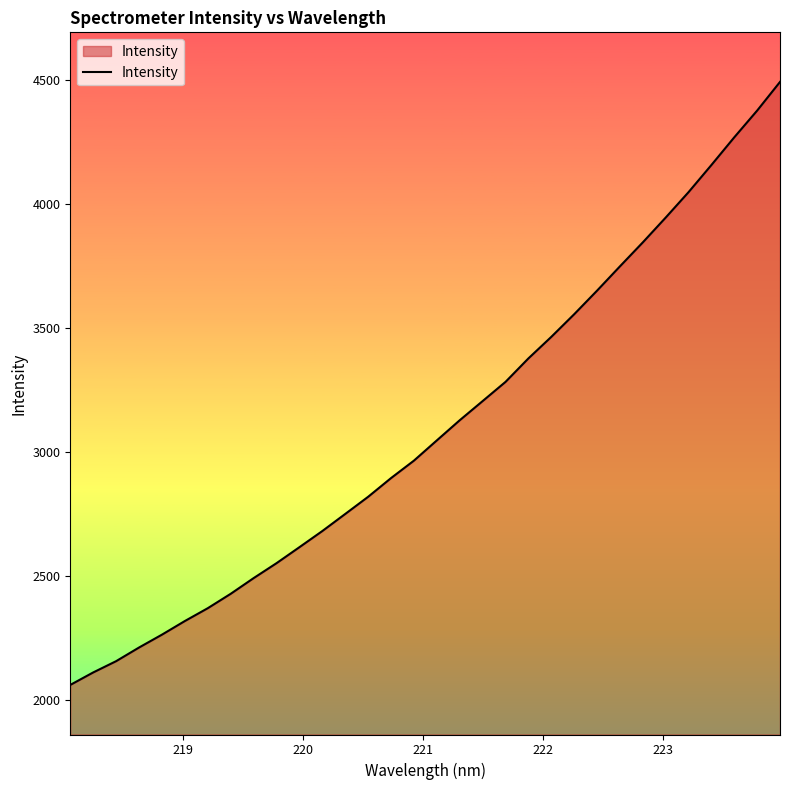

How many lines are shown in the chart?

1